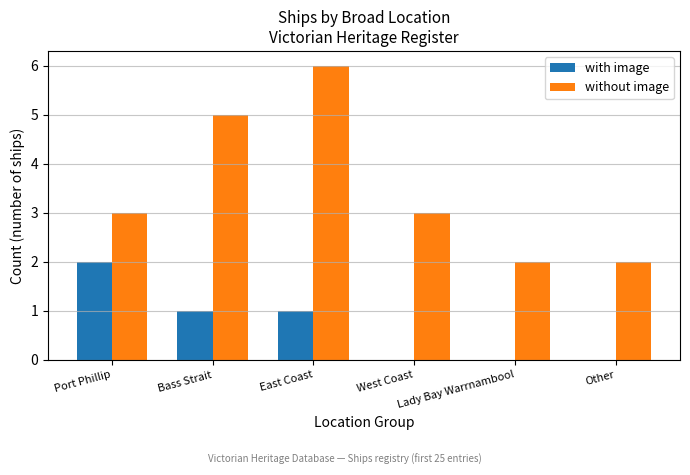

The value of without image at Other is 1. True or false?

False